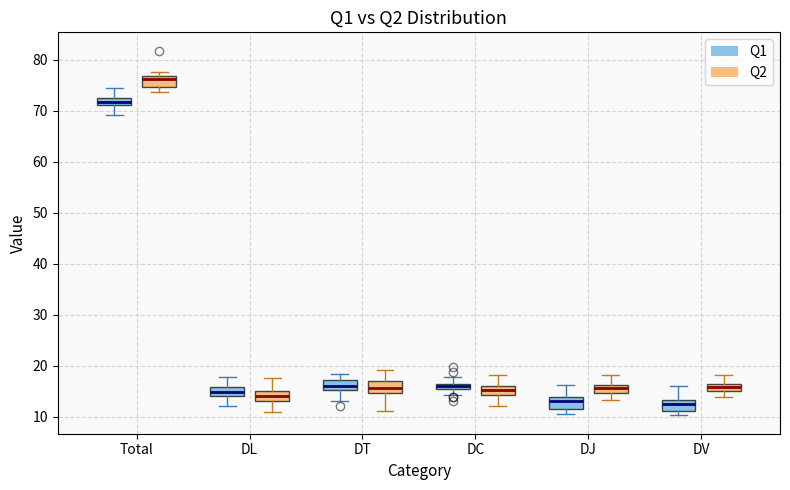

Where is the lower edge of the box for DC (Q1) on the y-axis? The values are not printed on the chart, so give them approximately, as read against the axis.

15